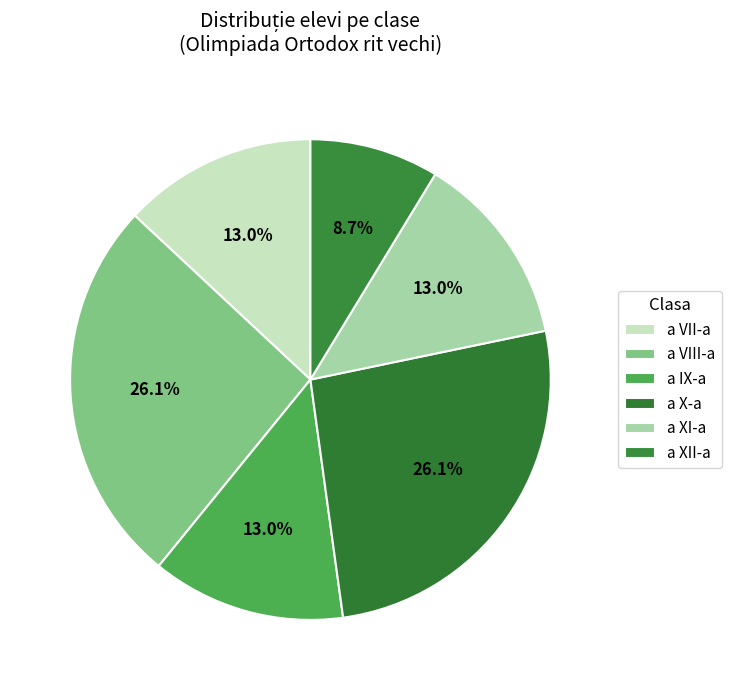

Is there a majority slice in this chart?

No